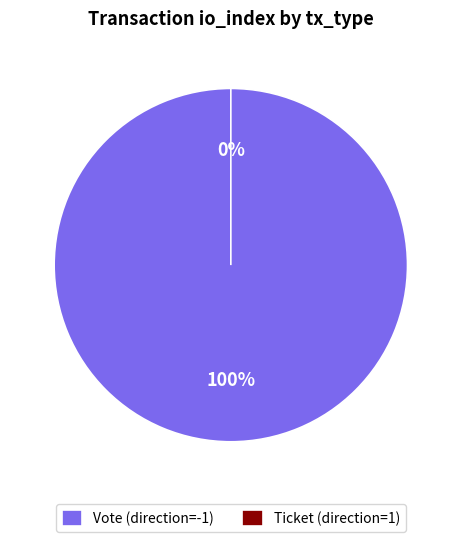

How many segments does this pie chart have?

2